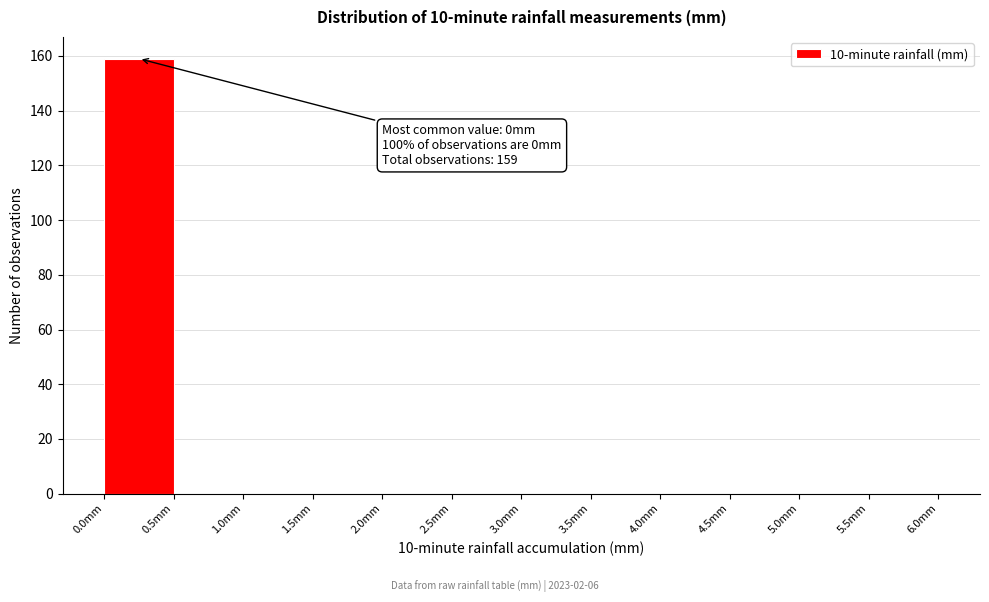

Which range on the x-axis has the tallest bar?

0.0 to 0.5